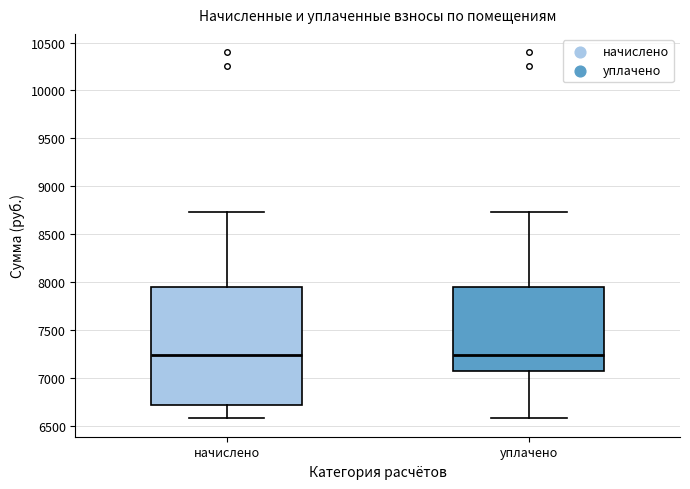

Reading left to right, read every box against the y-axis: the position of its median line, the range the box covers, and the ends of its whiskers. The values are not printed on the chart, so give them approximately, as read against the axis.

начислено: median 7250, box 6700 to 7950, whiskers 6550 to 8750
уплачено: median 7250, box 7050 to 7950, whiskers 6550 to 8750